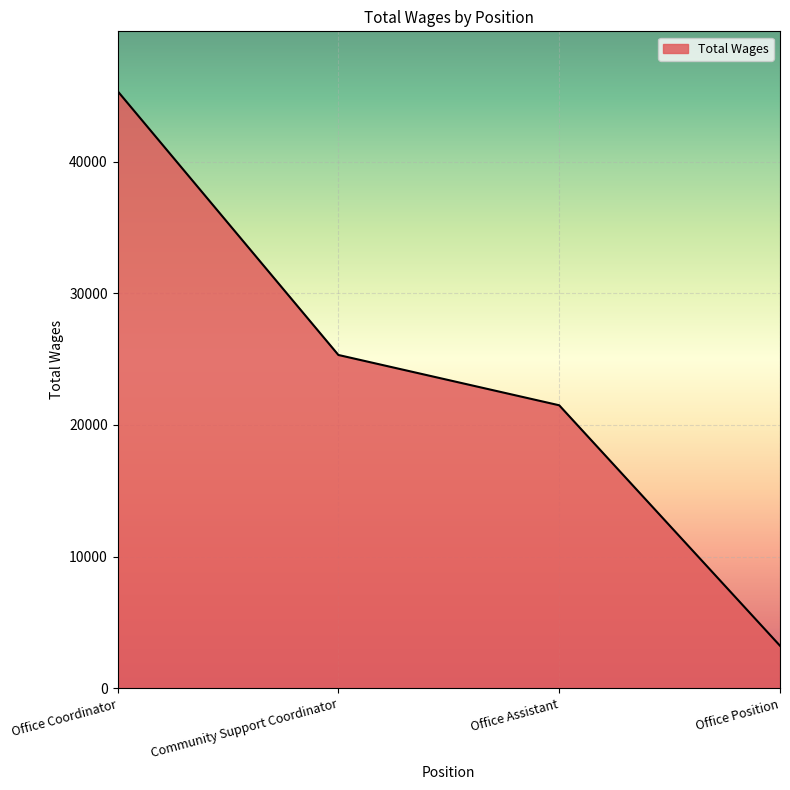

Does the chart display data point markers on the line(s)?

No